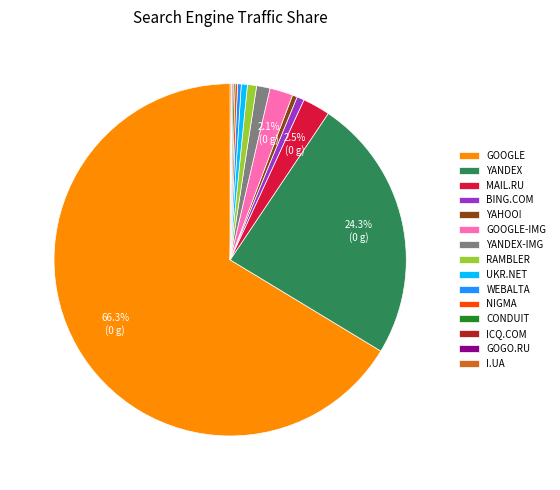

Which has a higher value, YANDEX-IMG or BING.COM?

YANDEX-IMG